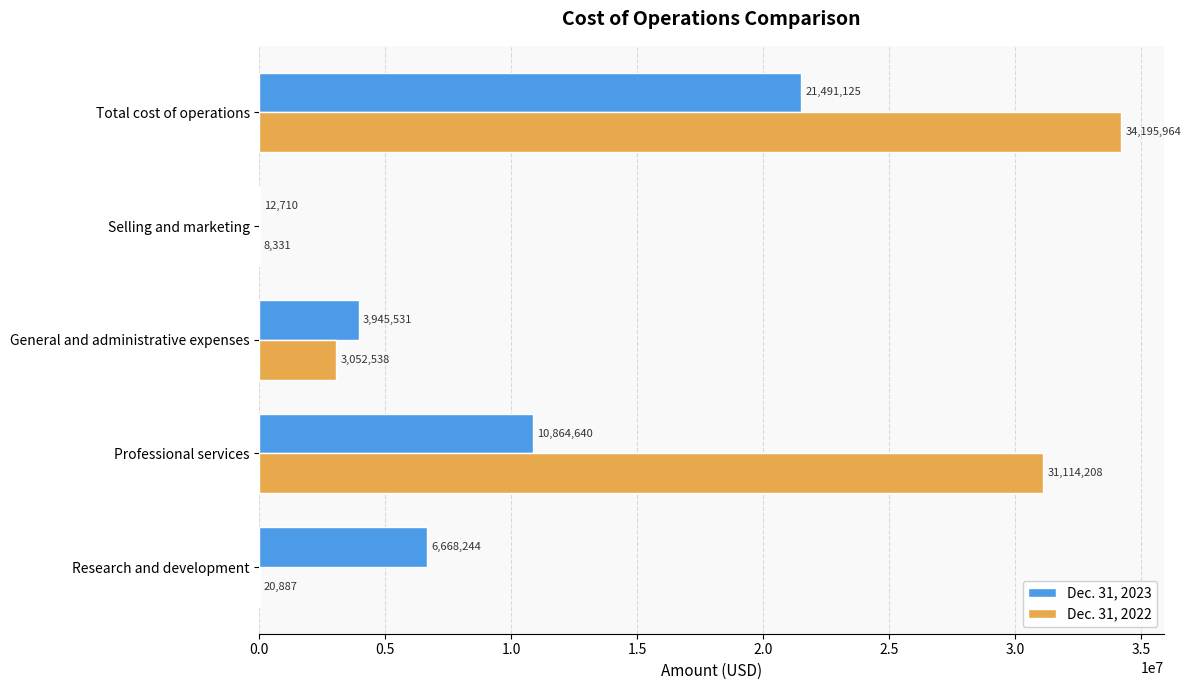

Which series has the largest total across all categories?

Dec. 31, 2022